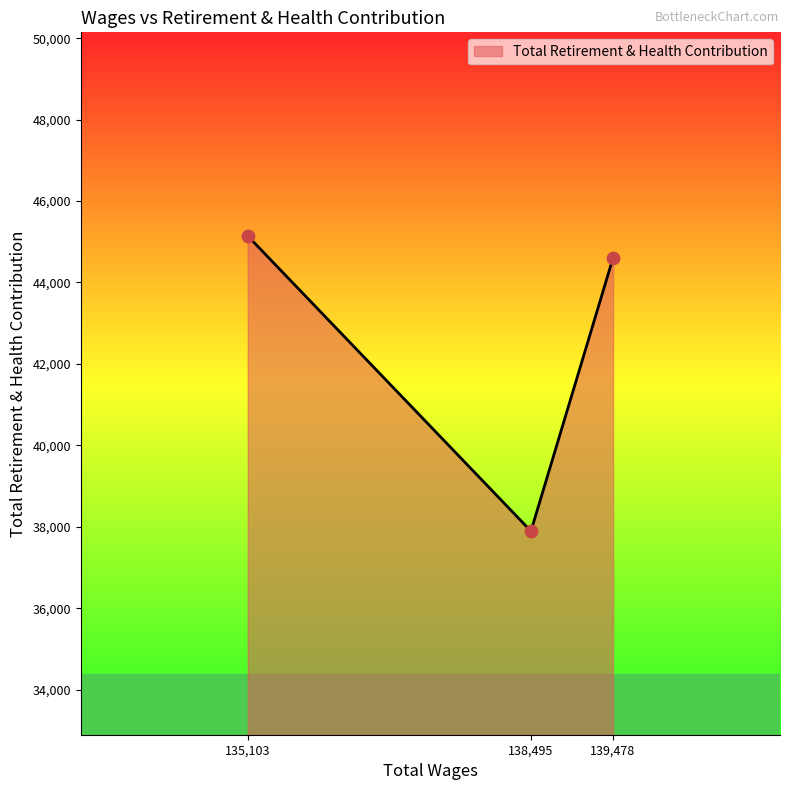

What is the ratio of the value at 138,495 to the value at 135,103?

0.8